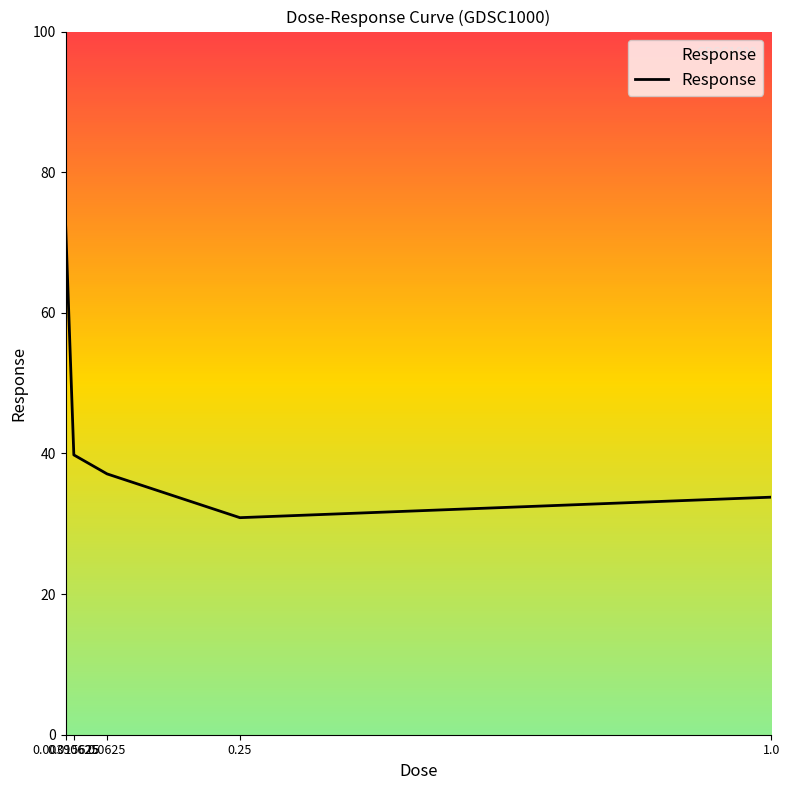

True or false: the data shows 33.8 at 1.0.

True